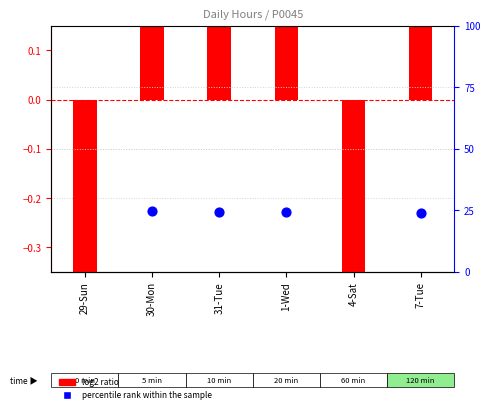

Which series contains the highest Y value?

percentile rank within the sample